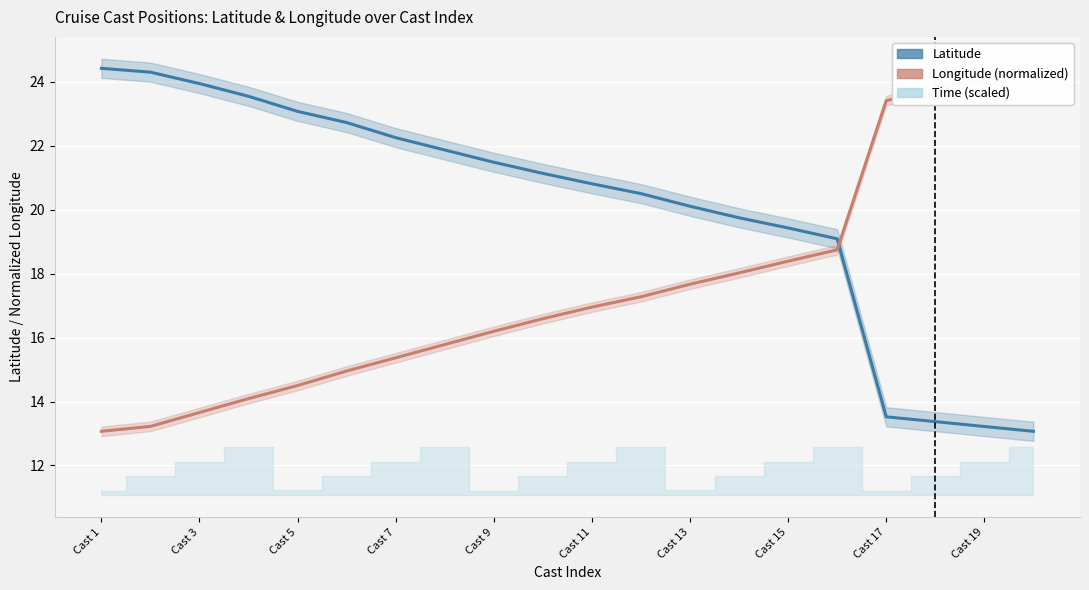

Which series has the widest spread of values?

Latitude